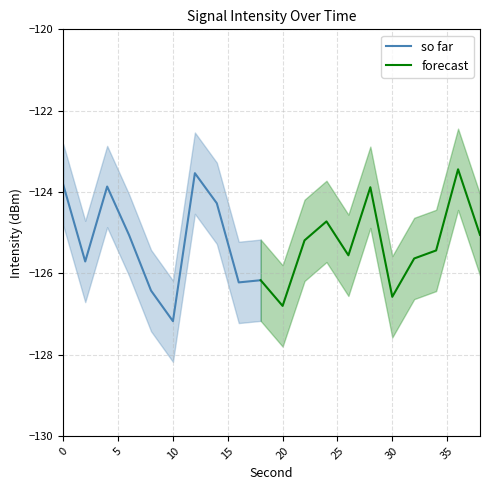

True or false: mean_intensity and max_intensity intersect in this chart.

False